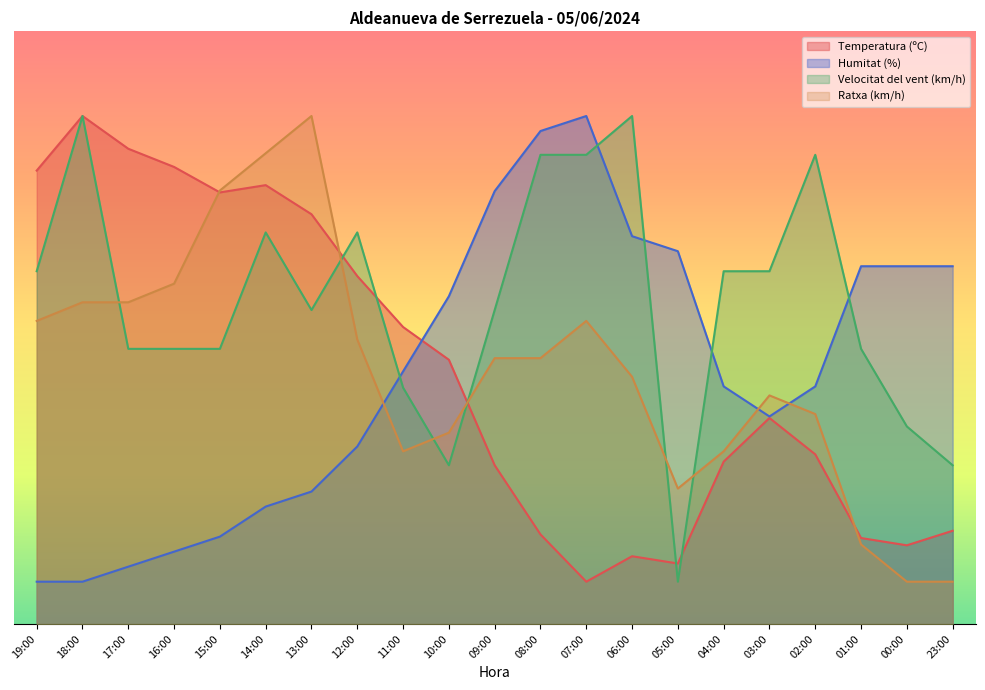

At how many categories does at least one series exceed 57?

5